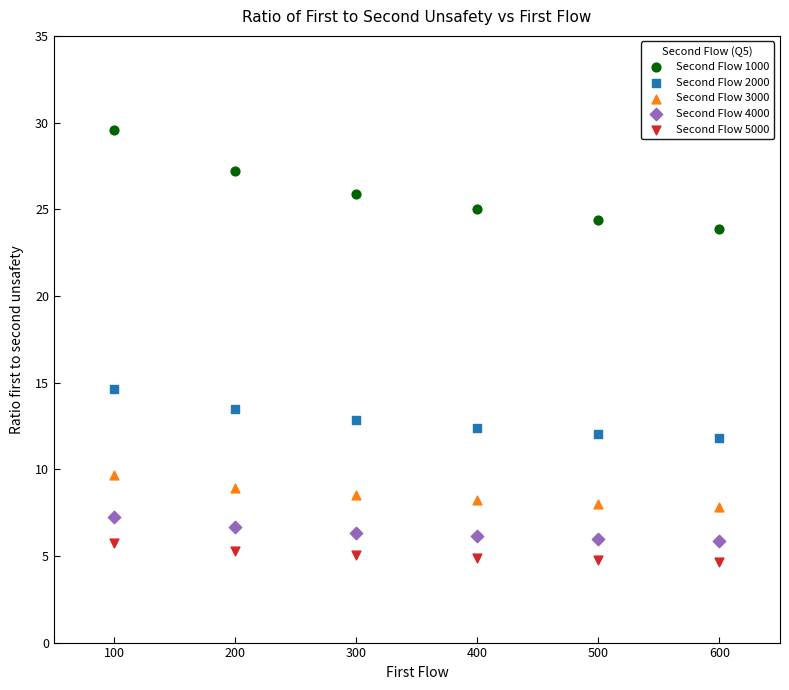

Across all data points, what is the range of X values (max minus min)?

500.0